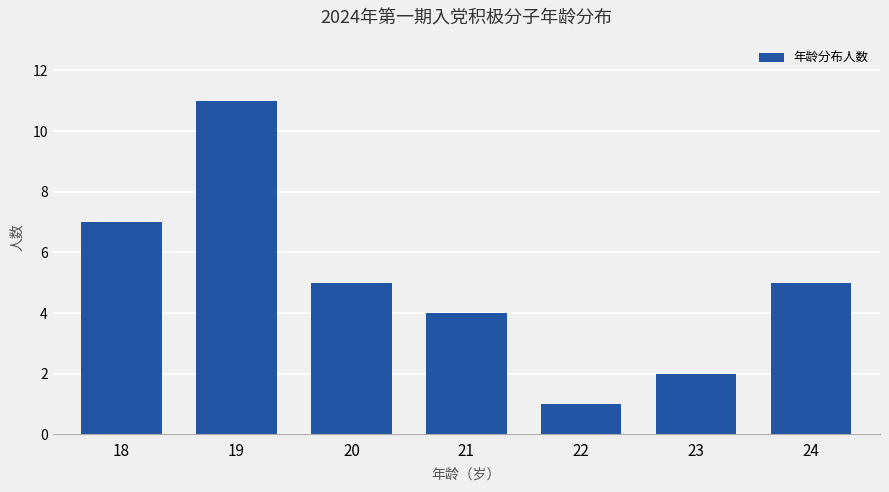

What is the sum of all values?

35